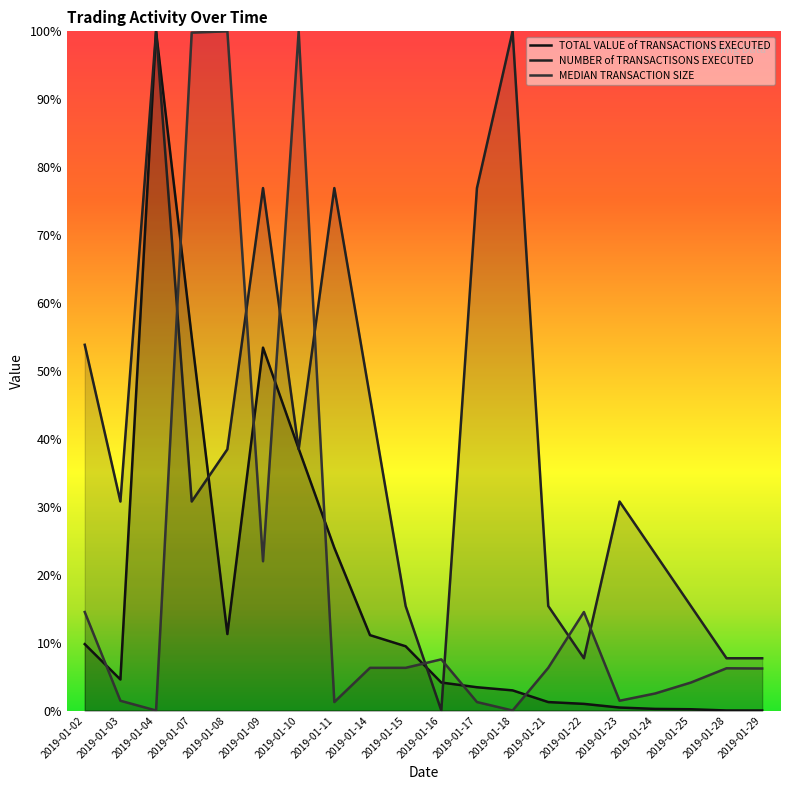

What is the spread (max minus min) of values at 2019-01-07?

69.0